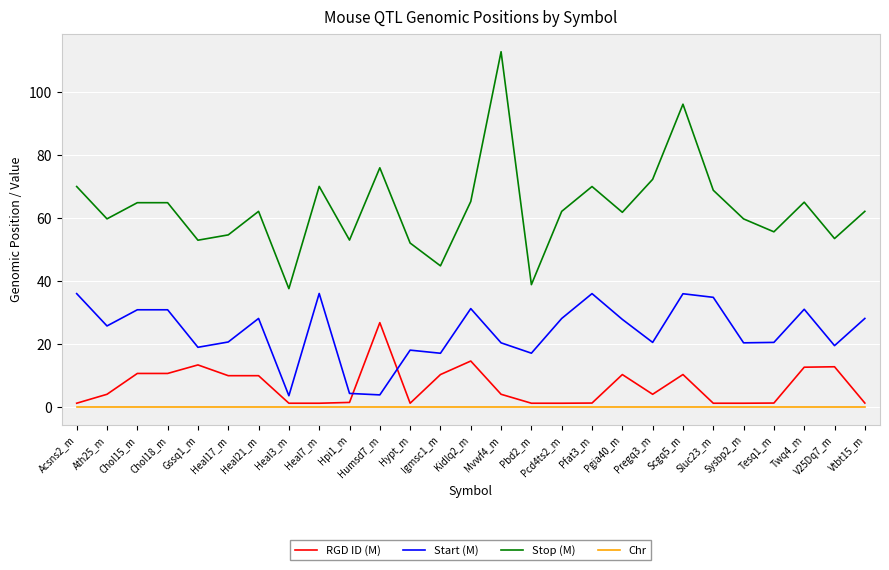

Where is Stop (M) nearest to the value 75?

Humsd7_m